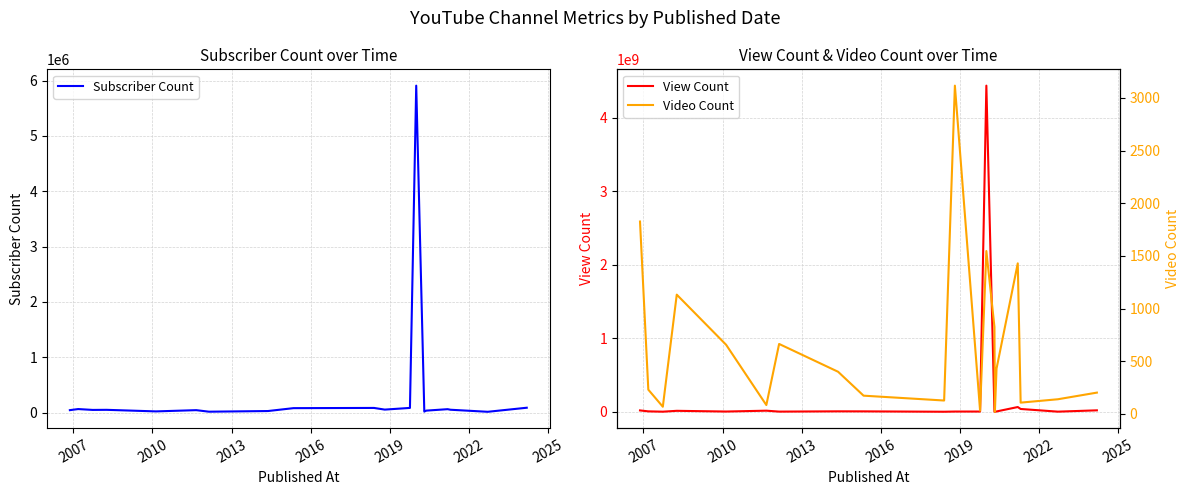

True or false: Subscriber Count and View Count cross at least once.

False